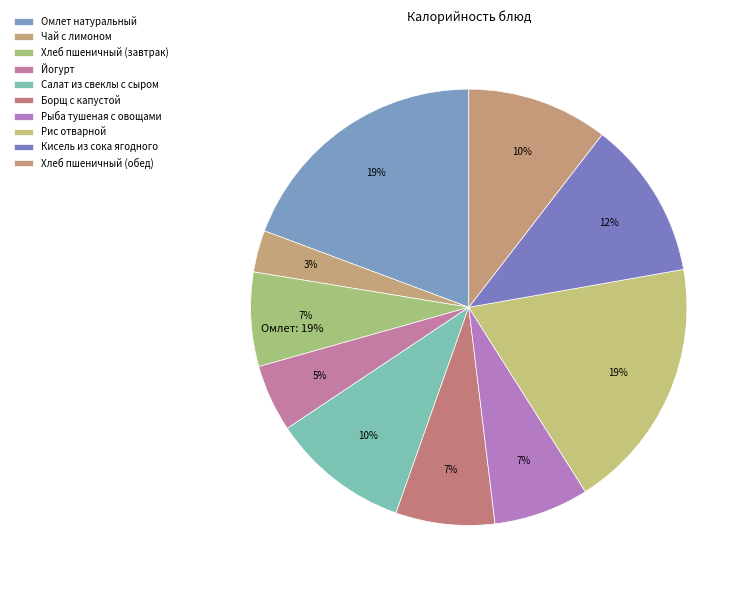

What is the change in value from Салат из свеклы с сыром to Рис отварной?

+115.1